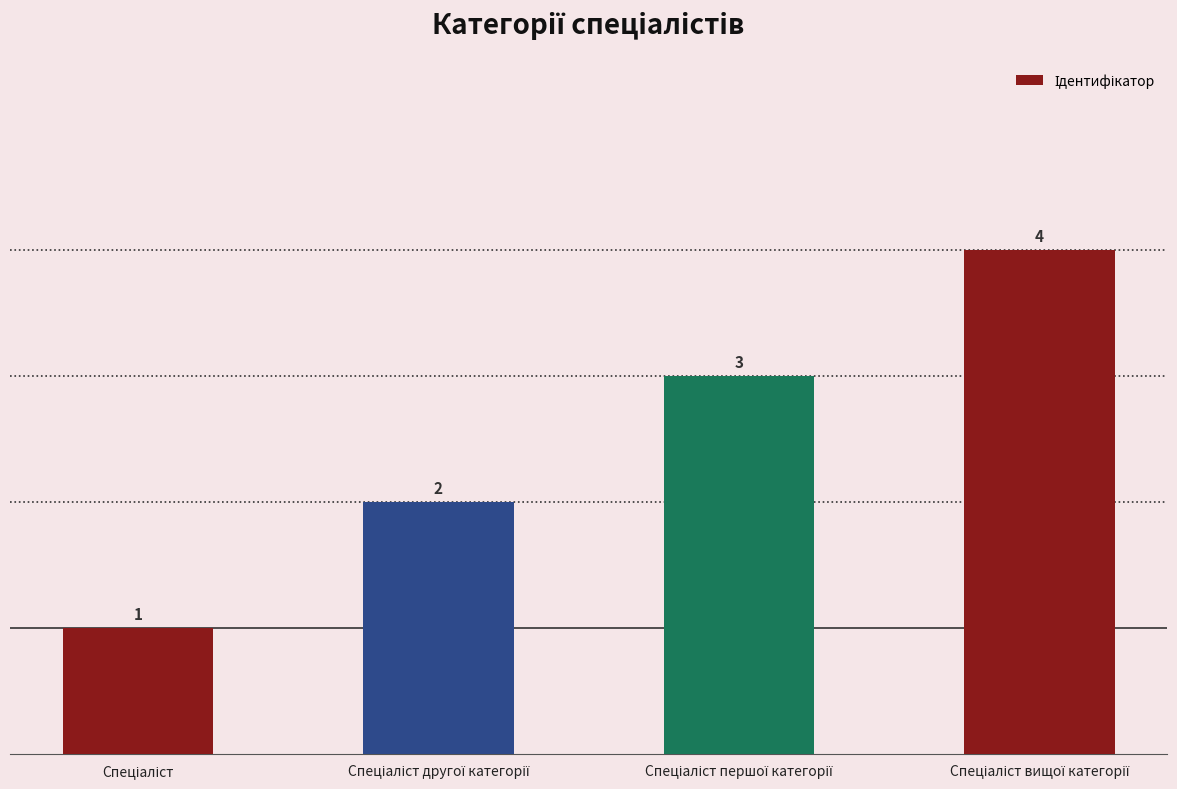

What is the difference between the maximum and minimum values?

3